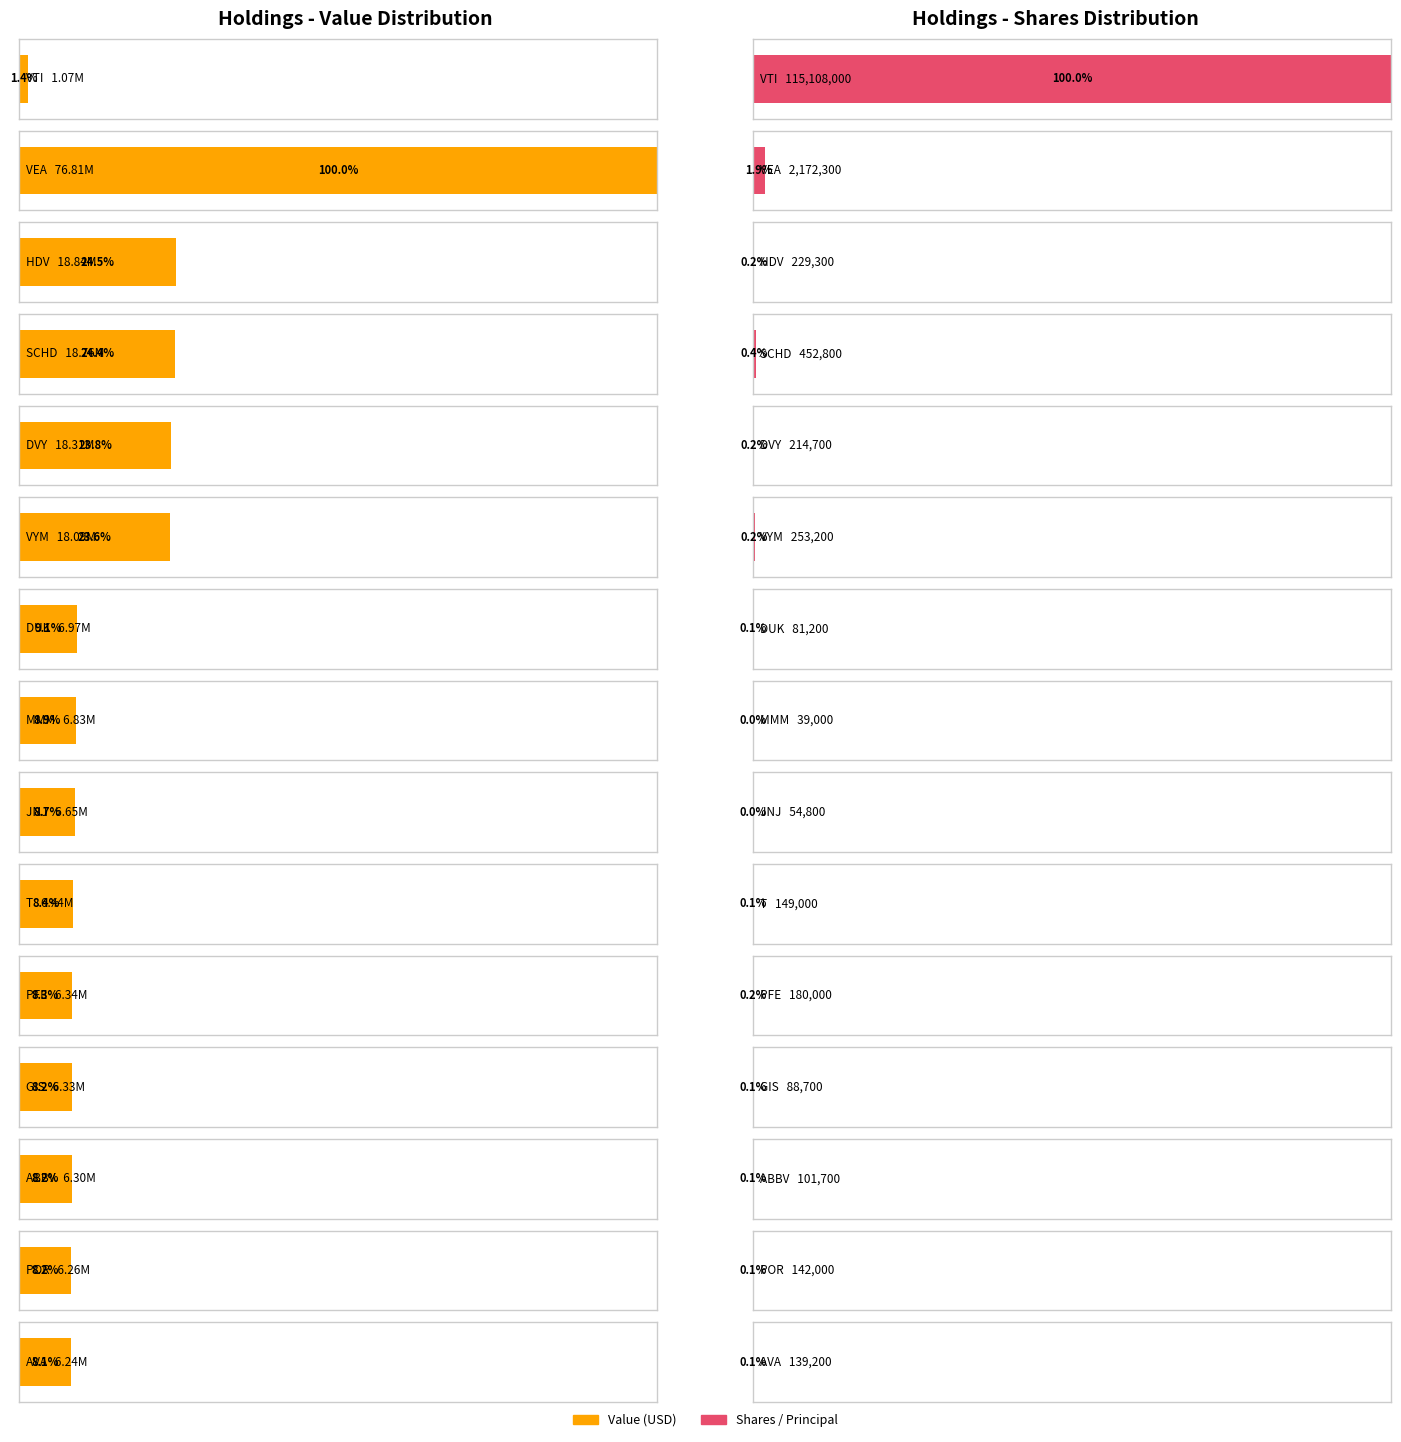

What is the difference between the maximum and minimum values in the Shares or principal amount series?

115069000